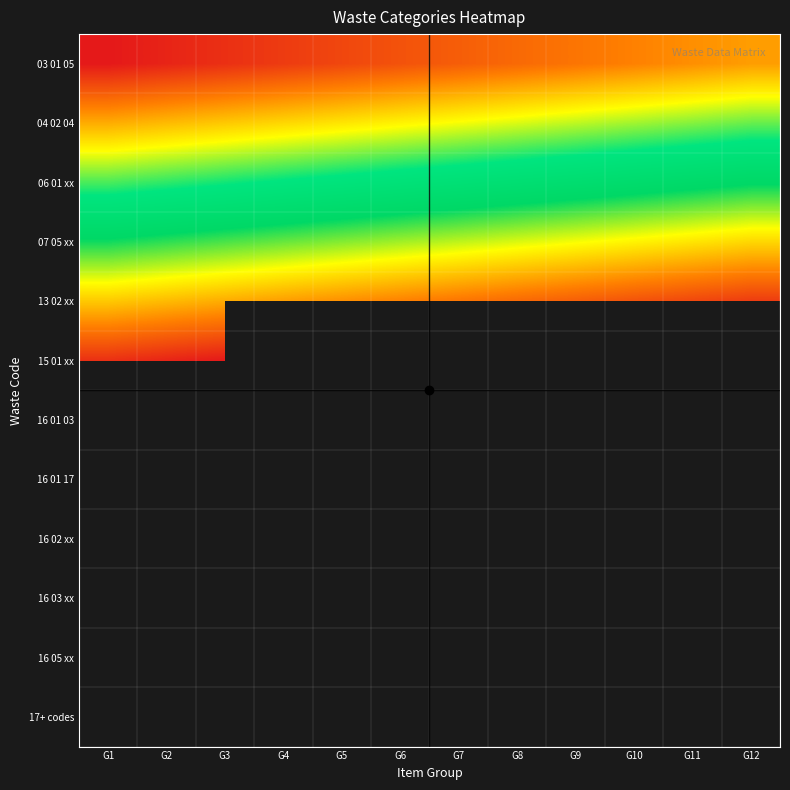

Rank the categories by 06 01 xx value from highest to lowest.

G12, G11, G10, G9, G8, G7, G6, G5, G4, G3, G2, G1